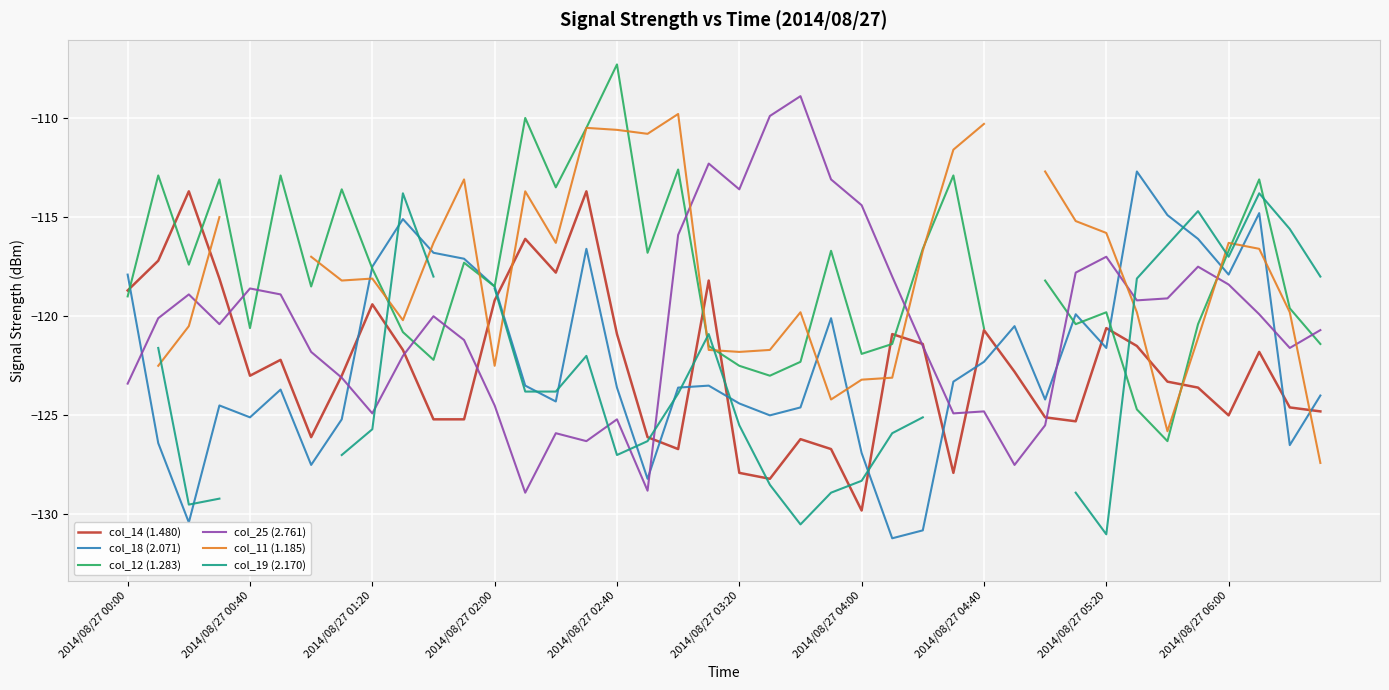

What value does the col_19 (2.170) series have at 37?

-113.8